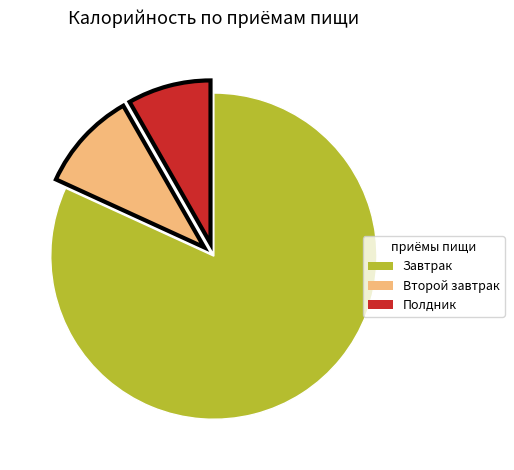

The Завтрак slice represents 38% of the pie. True or false?

False